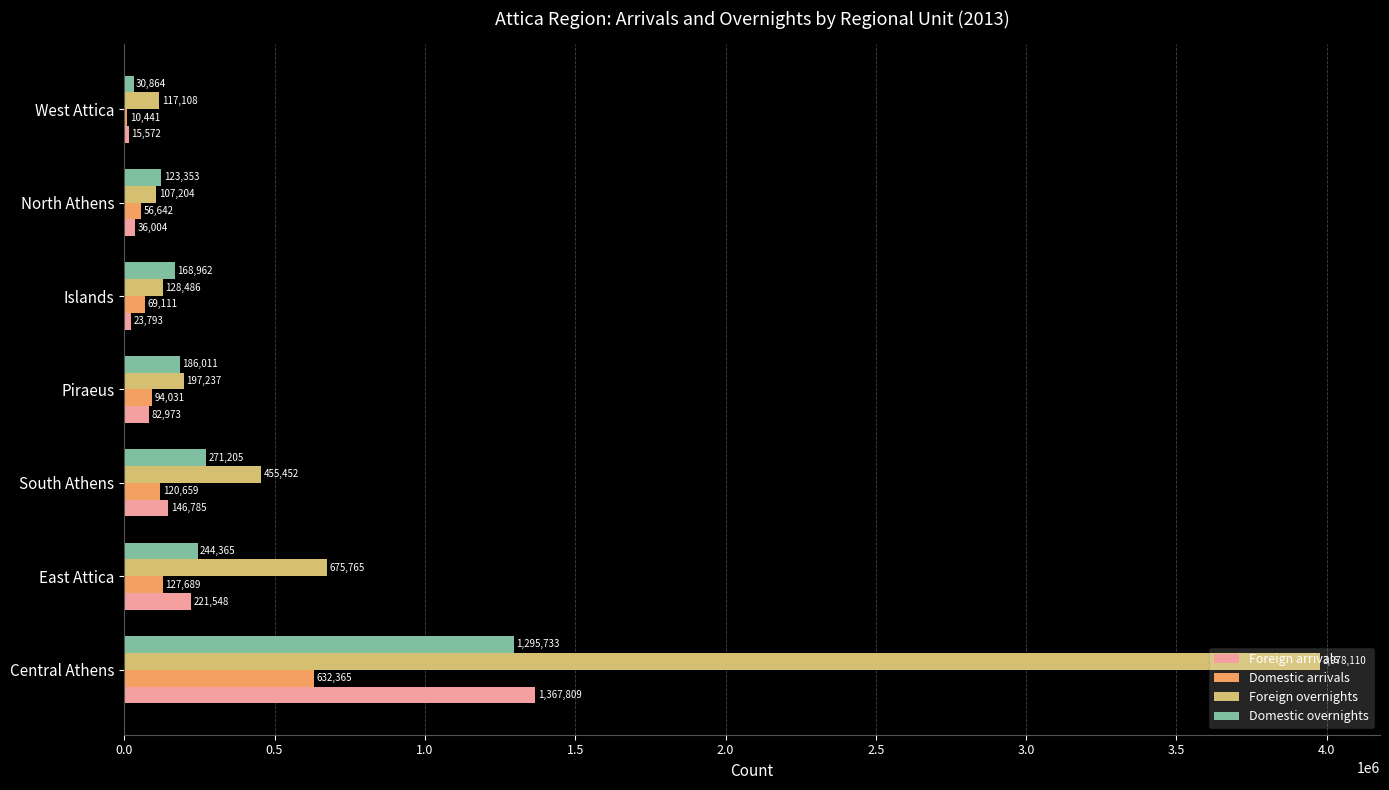

What are all the series names shown in the legend?

Foreign arrivals, Domestic arrivals, Foreign overnights, Domestic overnights